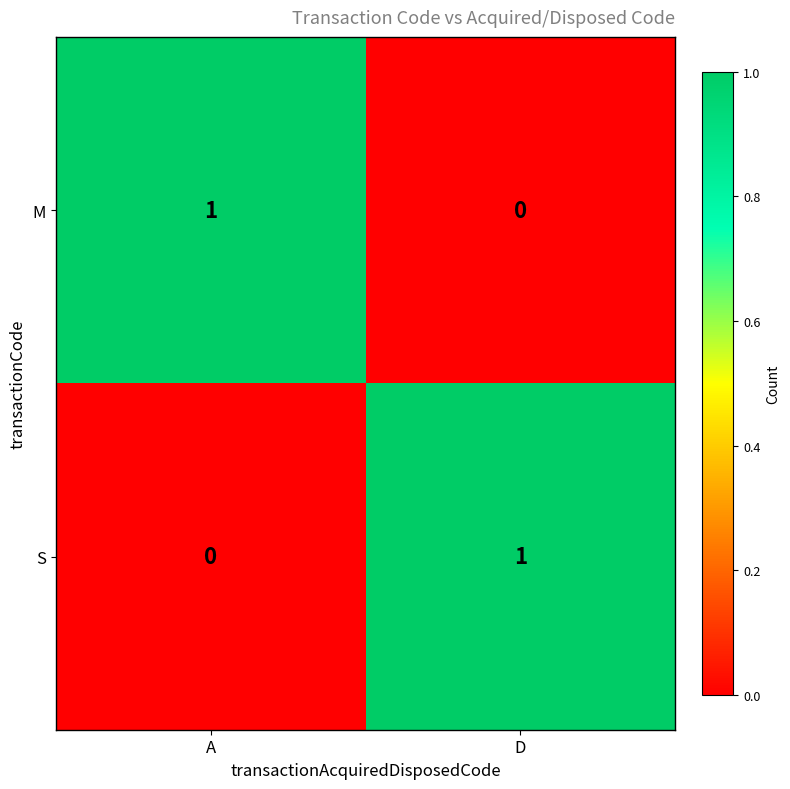

What is the difference between the highest and lowest values at A?

1